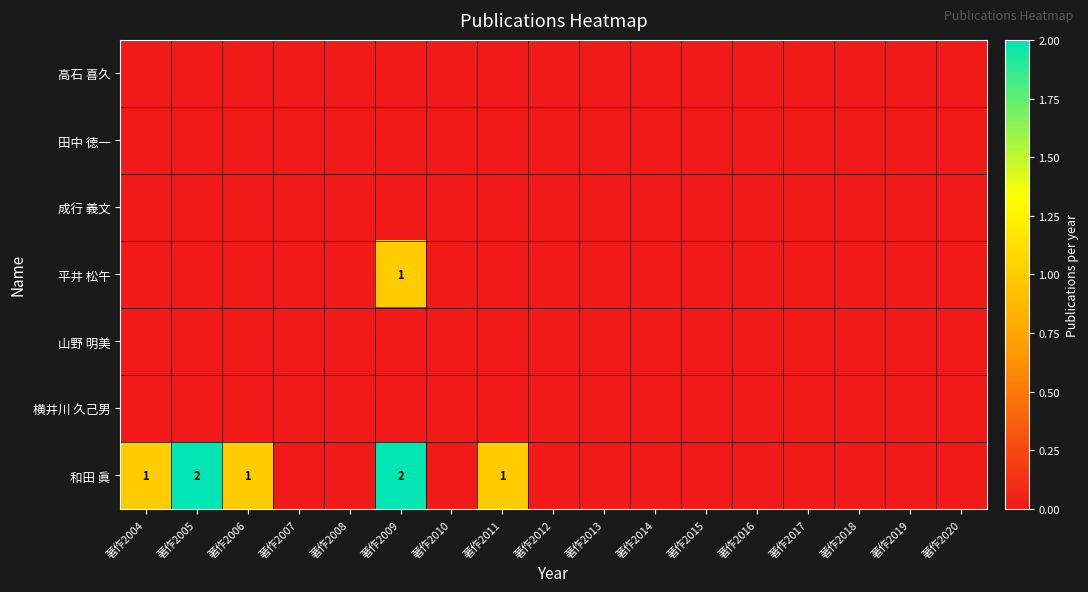

Which label corresponds to the largest value in the chart?

著作2005